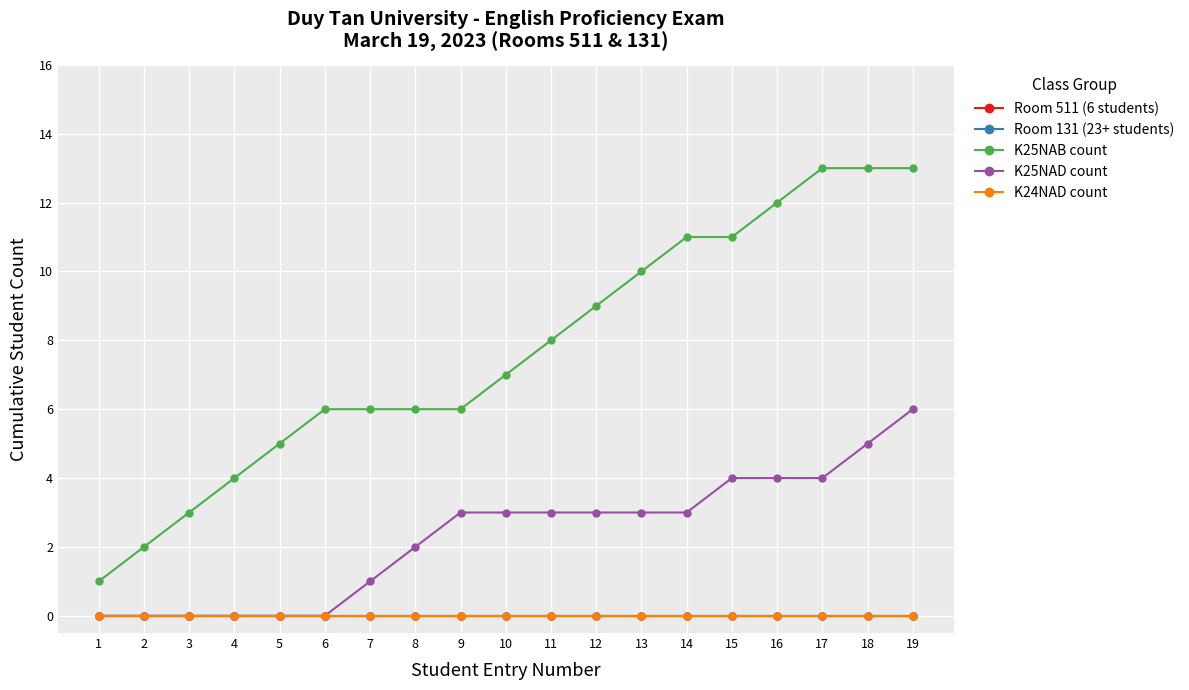

At which label is K24NAD count closest to 0?

1